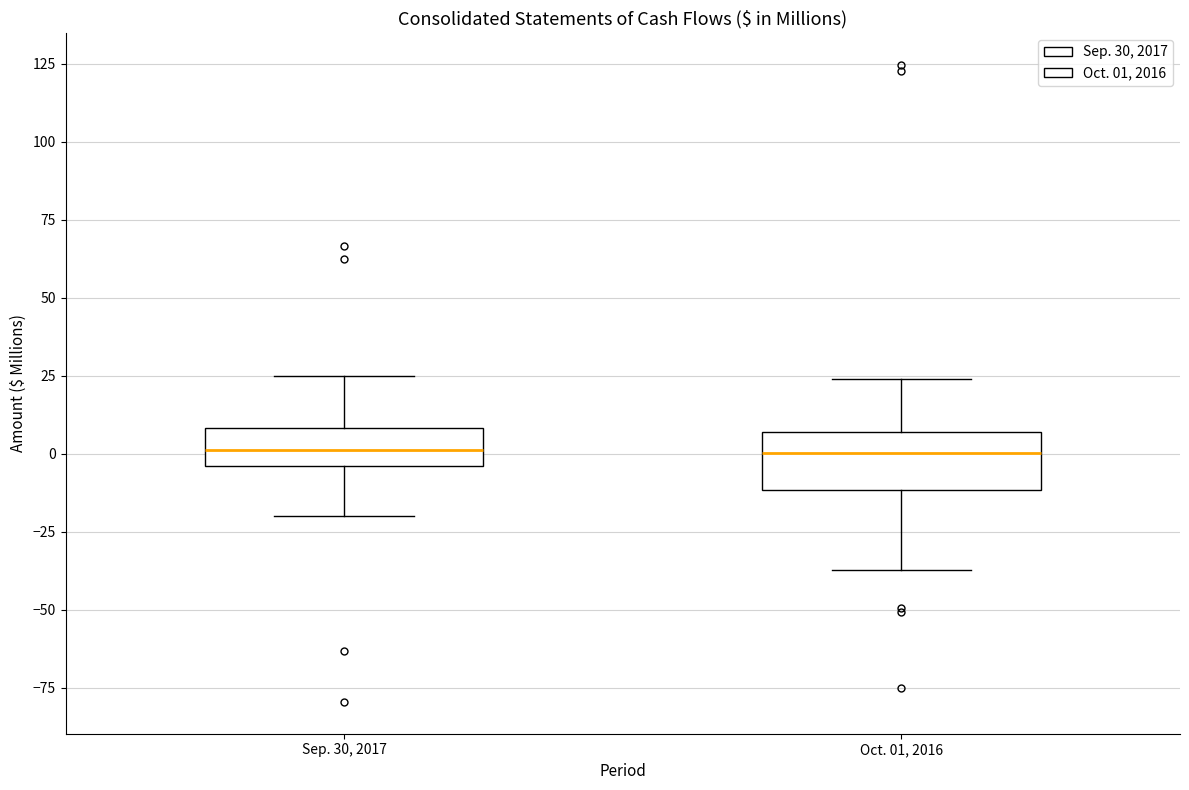

Reading left to right, transcribe this box plot: for each box, give where its median line is, the range the box spans, and where its two whiskers end, as read against the y-axis. The values are not printed on the chart, so give them approximately, as read against the axis.

Sep. 30, 2017: median 0, box -5 to 10, whiskers -20 to 25
Oct. 01, 2016: median 0, box -10 to 5, whiskers -35 to 25